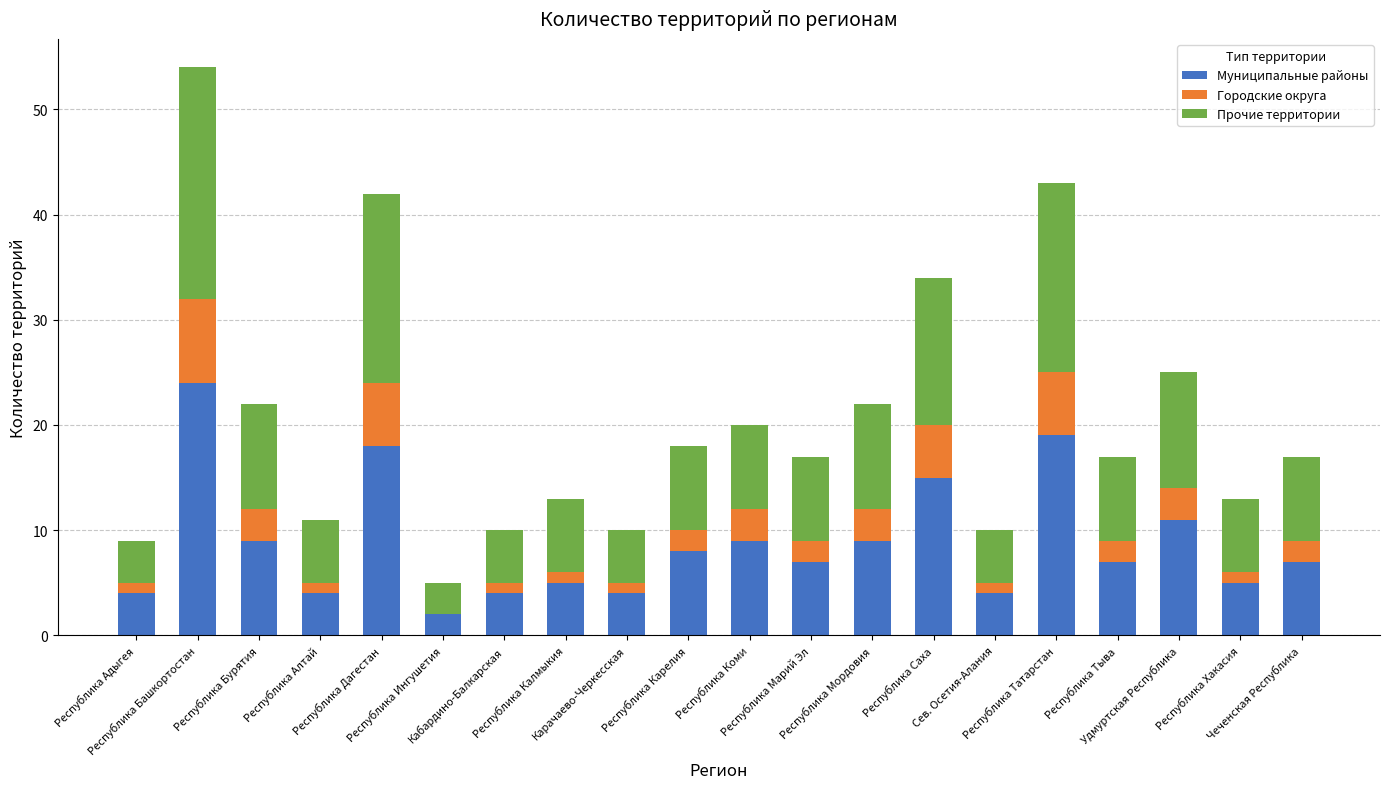

What is the maximum value for Муниципальные районы?

24